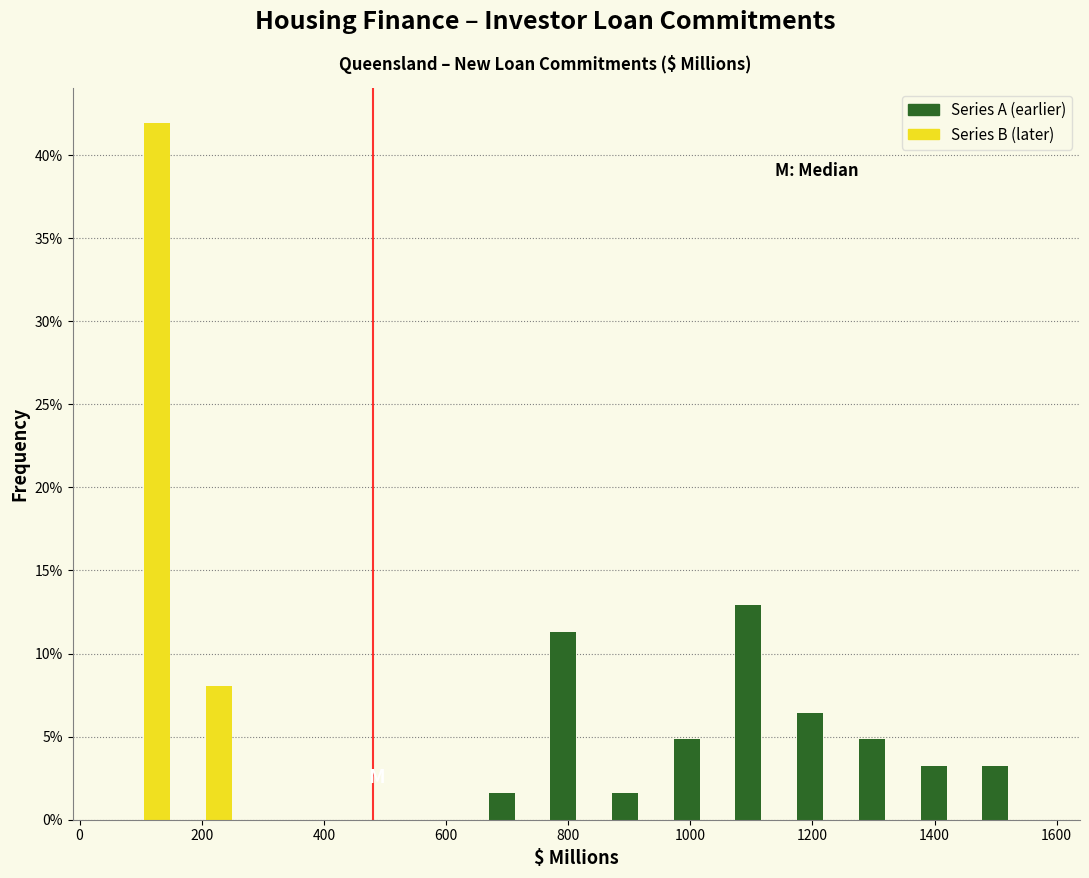

What is the height of the Series A (earlier) bar covering 1360 to 1480 on the x-axis? Neither the bar edges nor the heights are printed on the chart, so give them approximately, as read against the axes.

3.0